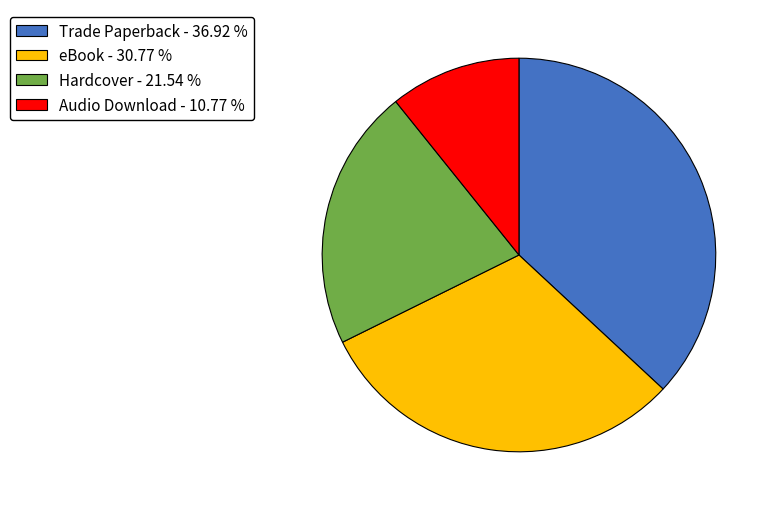

Combined, do eBook and Trade Paperback account for over 50%?

Yes